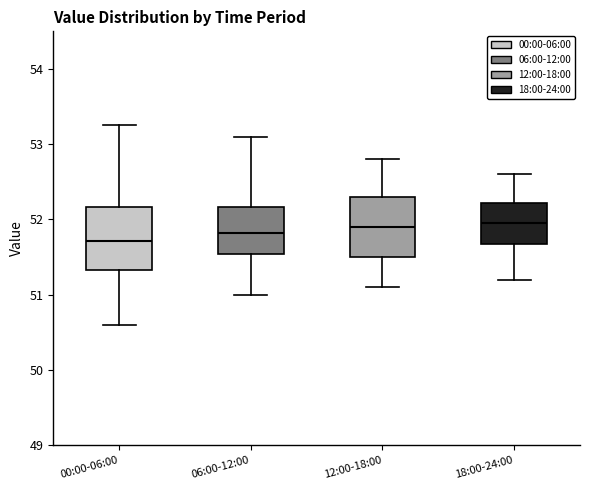

Reading left to right, read every box against the y-axis: the position of its median line, the range the box covers, and the ends of its whiskers. The values are not printed on the chart, so give them approximately, as read against the axis.

00:00-06:00: median 51.7, box 51.3 to 52.2, whiskers 50.6 to 53.3
06:00-12:00: median 51.8, box 51.5 to 52.2, whiskers 51.0 to 53.1
12:00-18:00: median 51.9, box 51.5 to 52.3, whiskers 51.1 to 52.8
18:00-24:00: median 52.0, box 51.7 to 52.2, whiskers 51.2 to 52.6